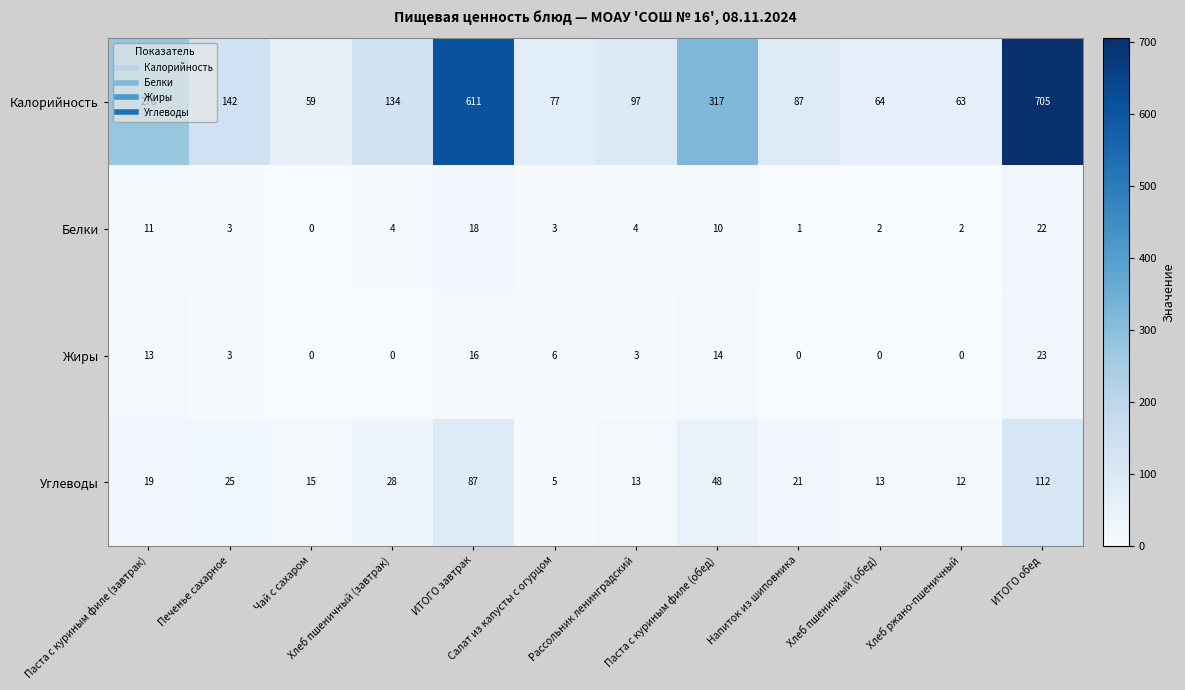

What is the total value across all series at Хлеб пшеничный (завтрак)?

166